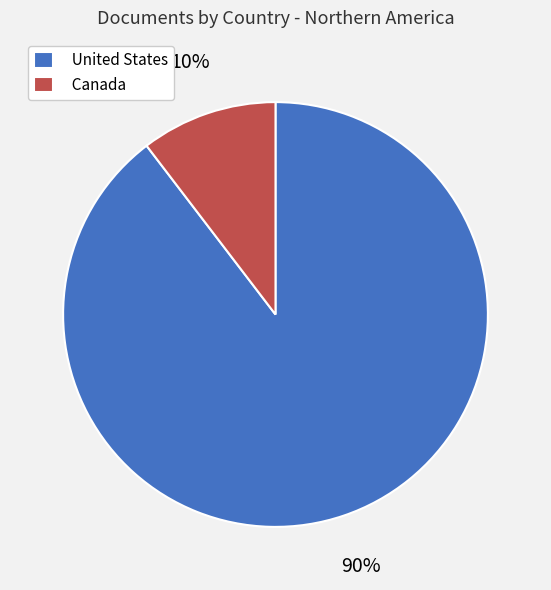

What percentage is the United States slice, to the nearest percent?

90%